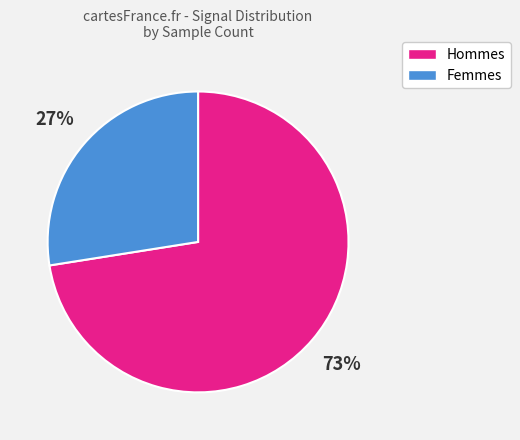

What is the majority slice?

Hommes